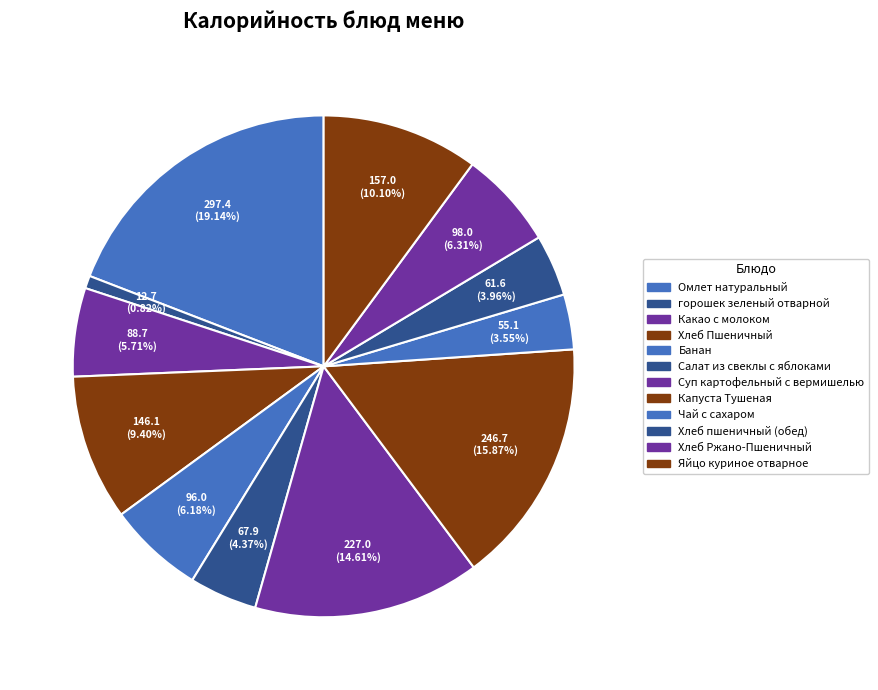

To the nearest percent, what percentage of the pie is Какао с молоком?

6%